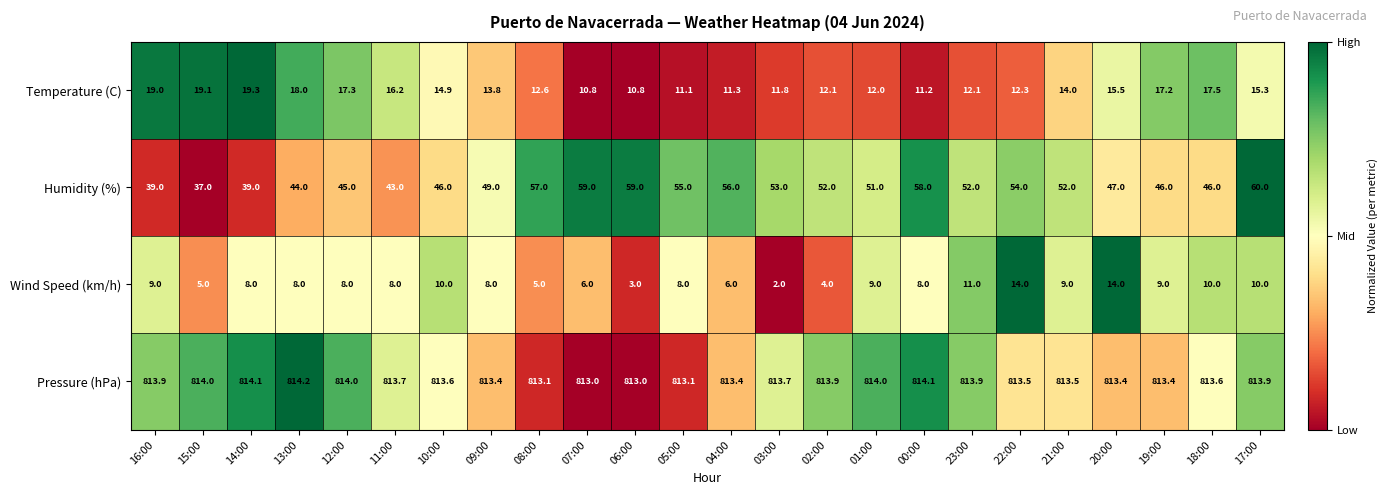

Is it true that Wind Speed (km/h) equals 8.0 at 11:00?

True